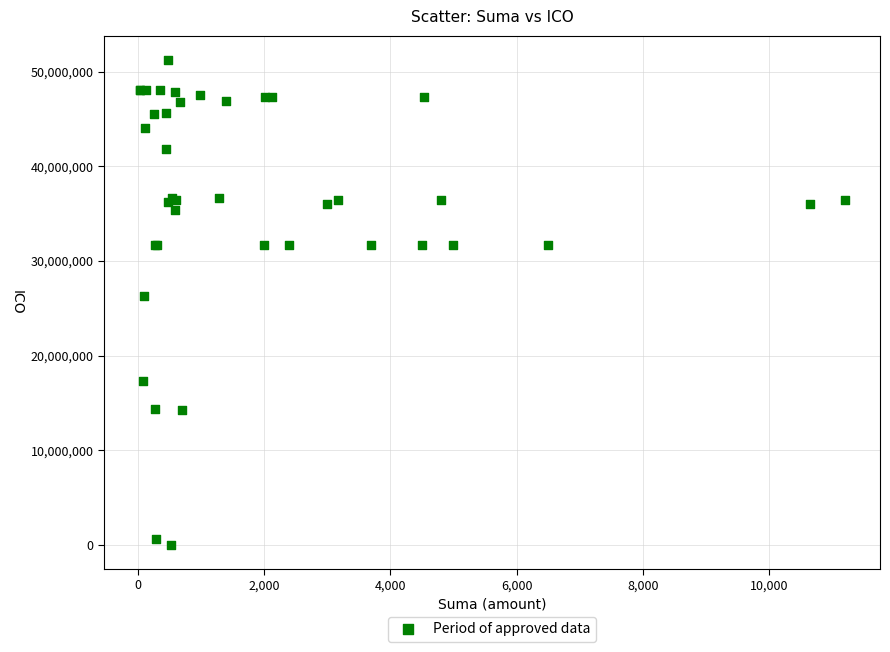

What Y value in the scatter plot is closest to 25616705?

26297850